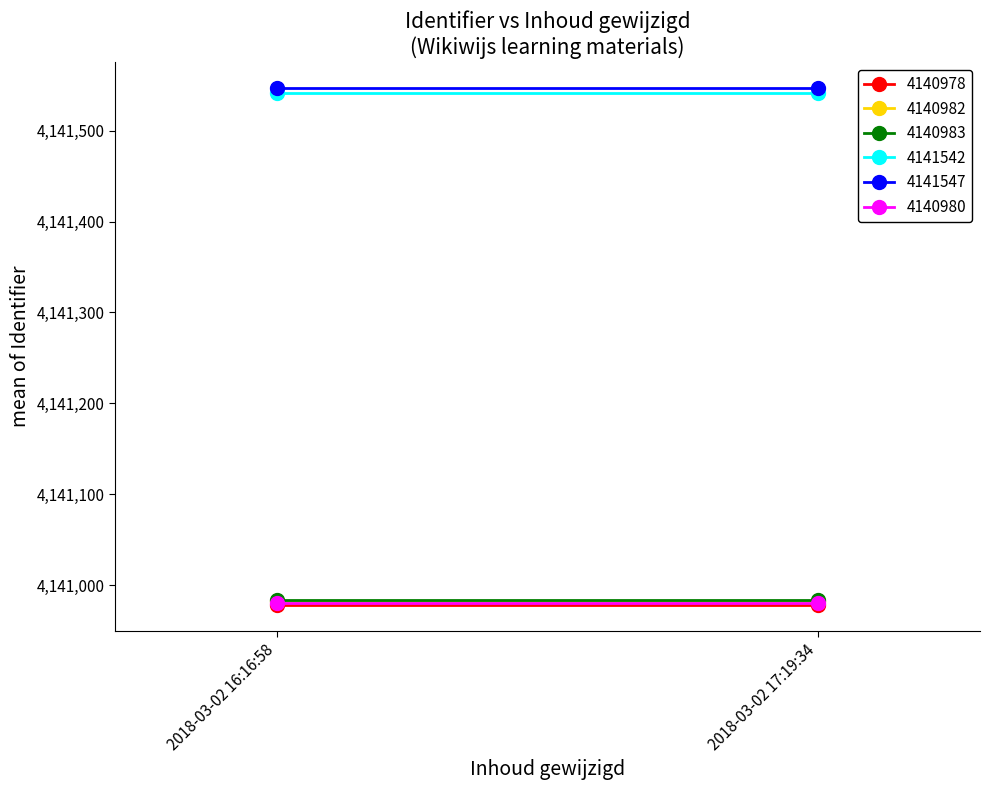

What is the difference between the highest and lowest values at 2018-03-02 16:16:58?

569